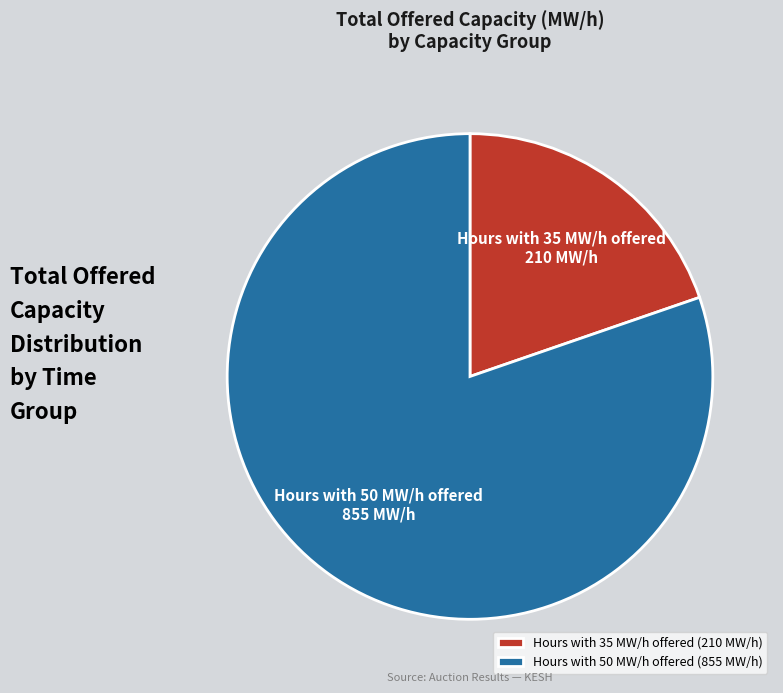

Does Hours with 35 MW/h offered represent more than half of the total?

No